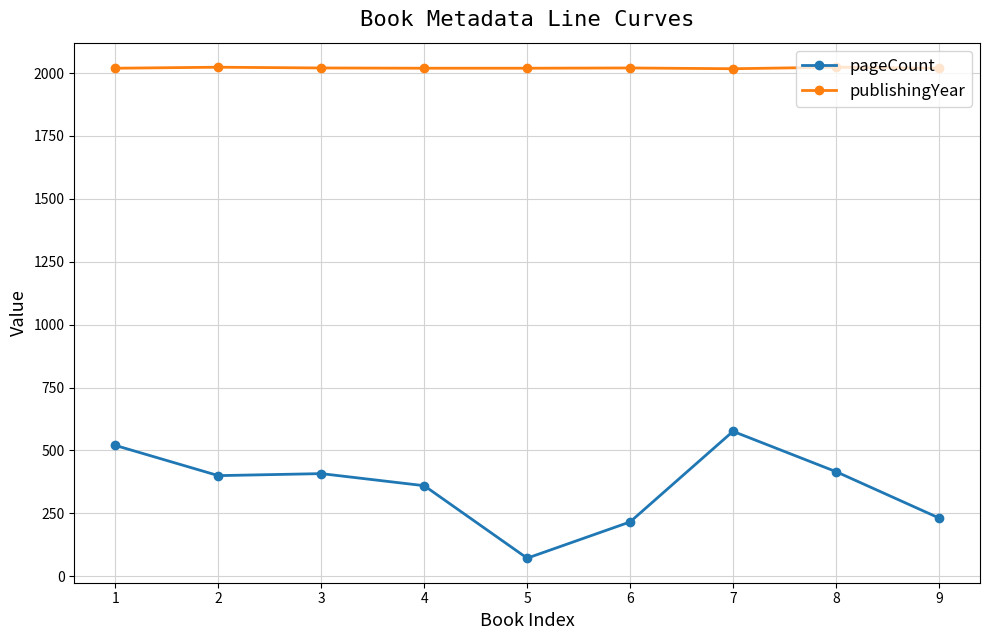

What is the spread (max minus min) of values at 4?

1659